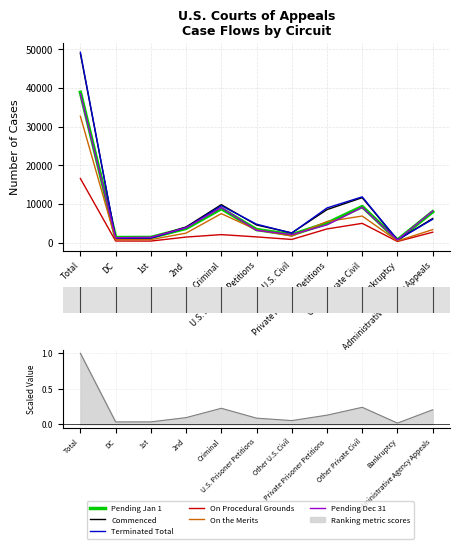

How many data points does each series have?

11